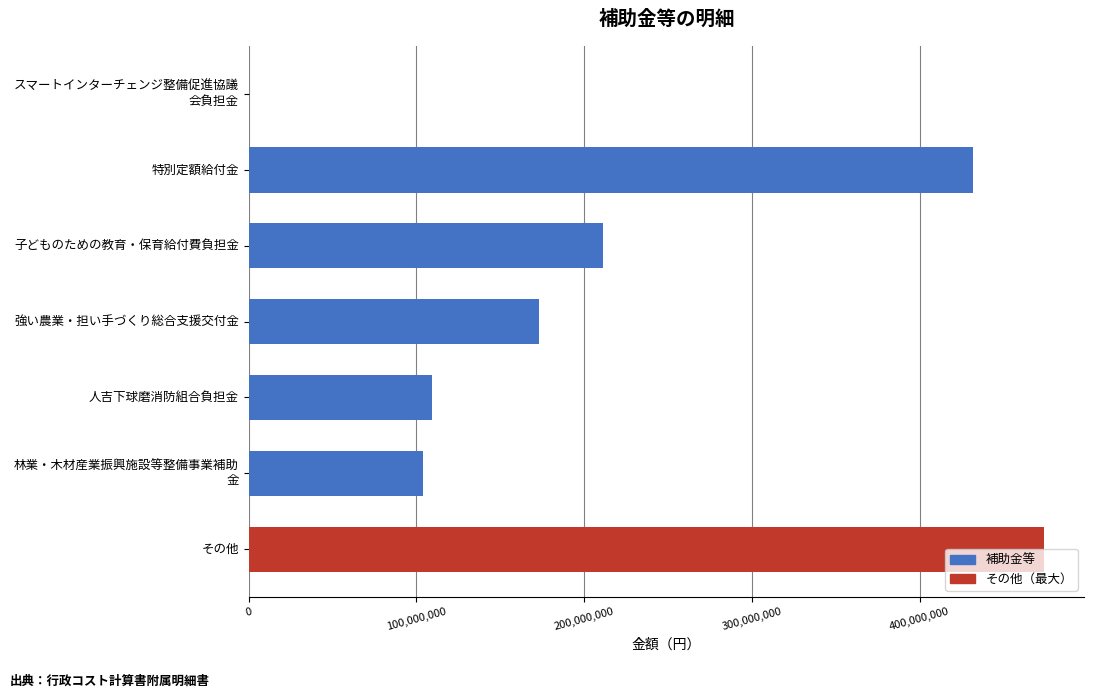

How many data points does each series have?

7